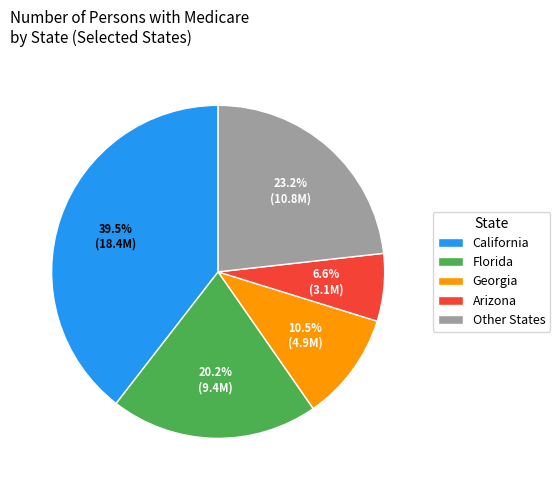

Do Florida and Arizona together represent more than half of the pie?

No